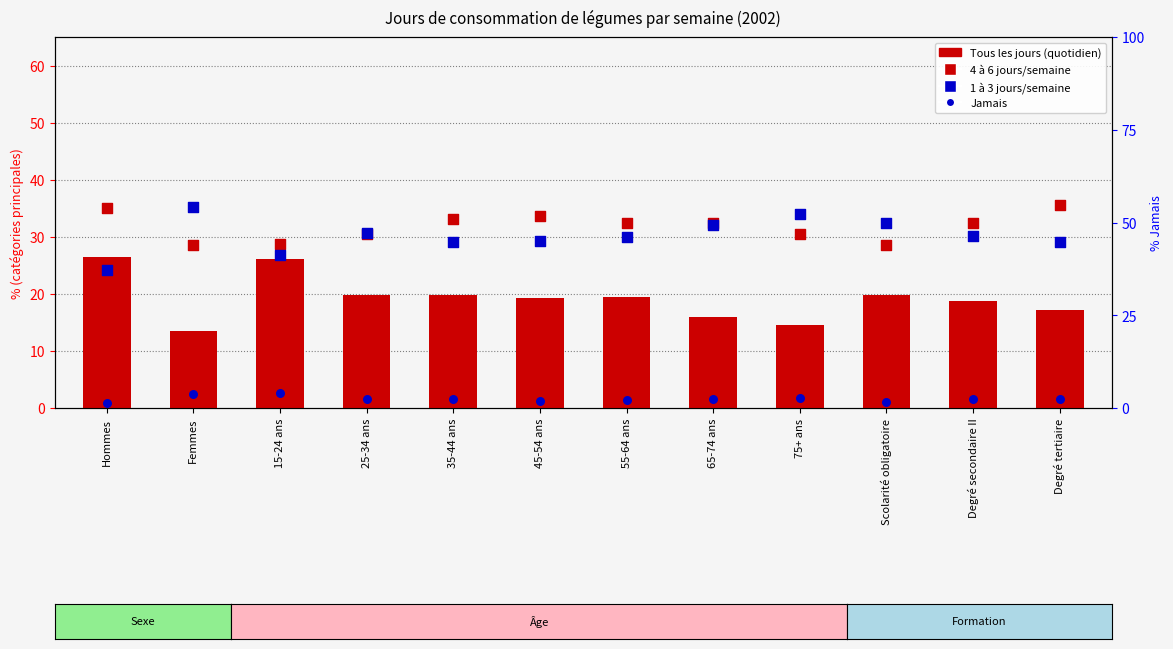

At how many categories does at least one series exceed 29?

12